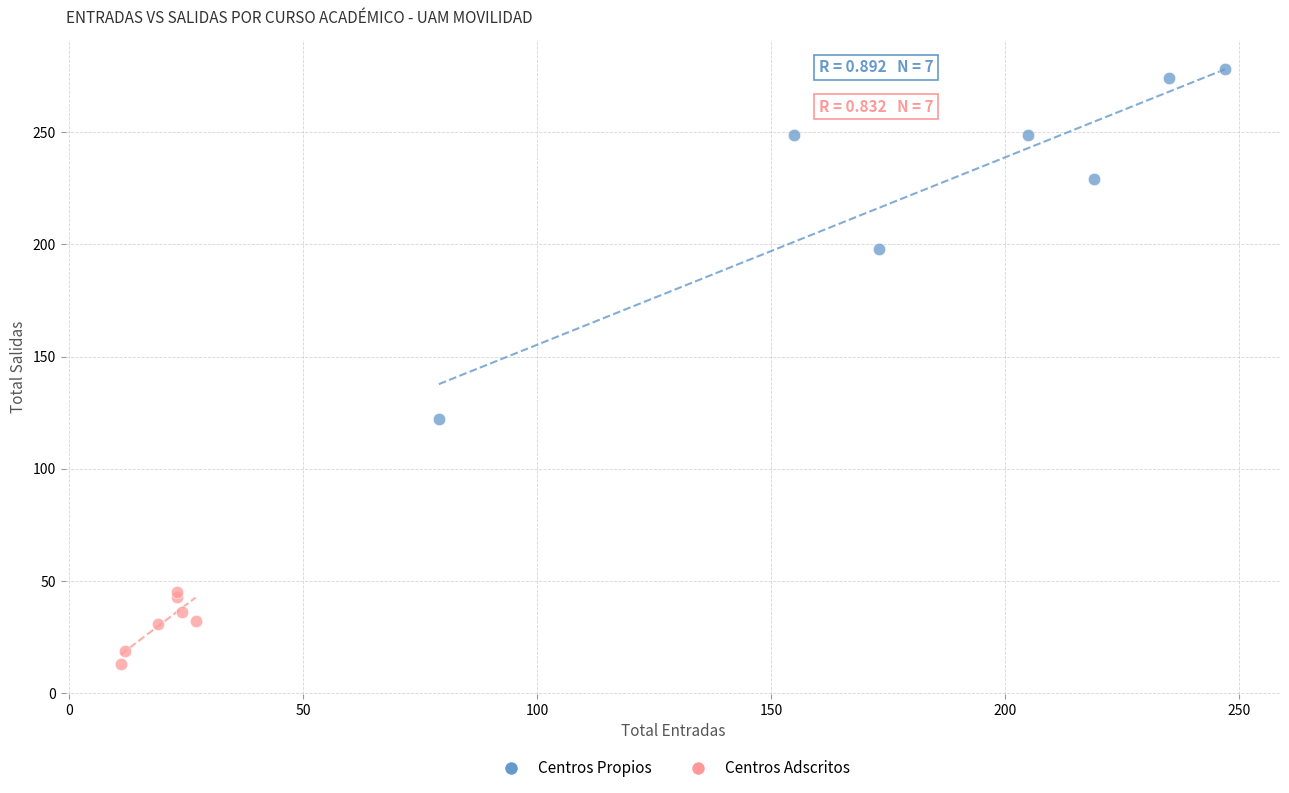

Which series contains the lowest Y value?

Centros Adscritos